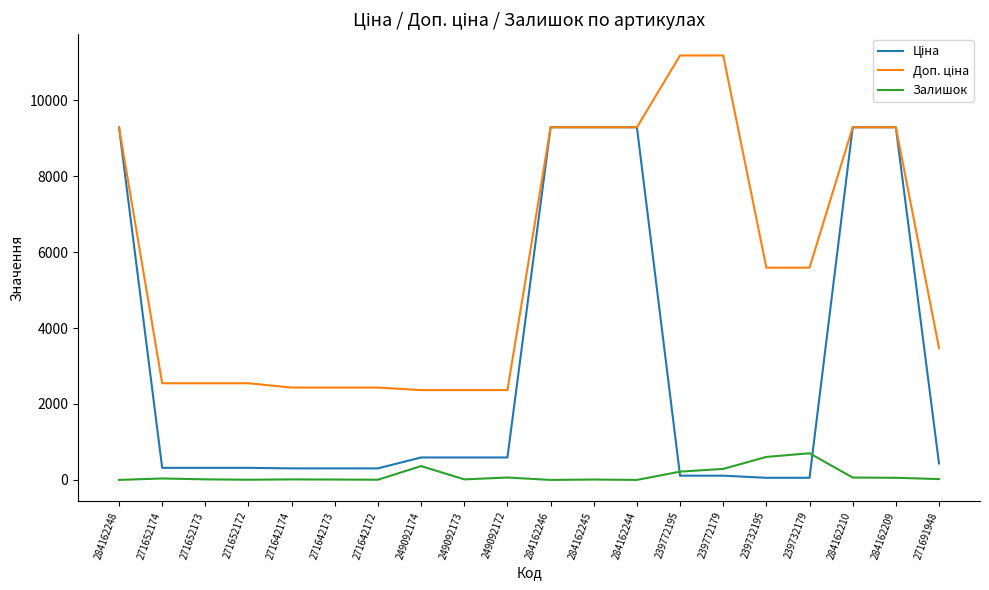

What is the maximum value for Залишок?

702.0